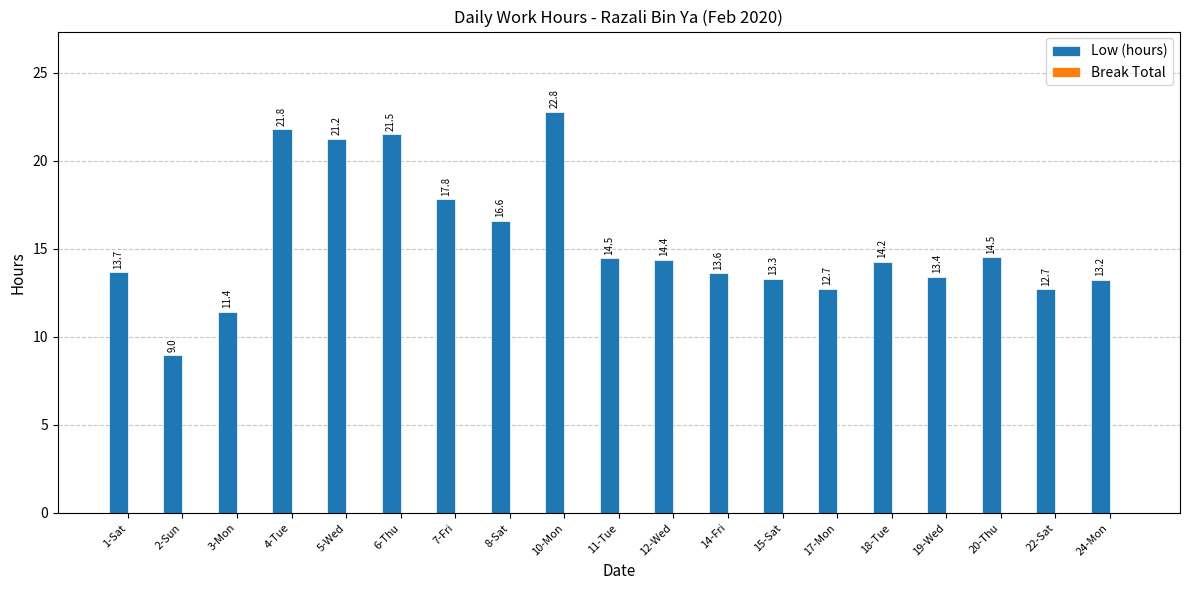

What is the ratio of the value at 8-Sat to the value at 14-Fri?

1.2